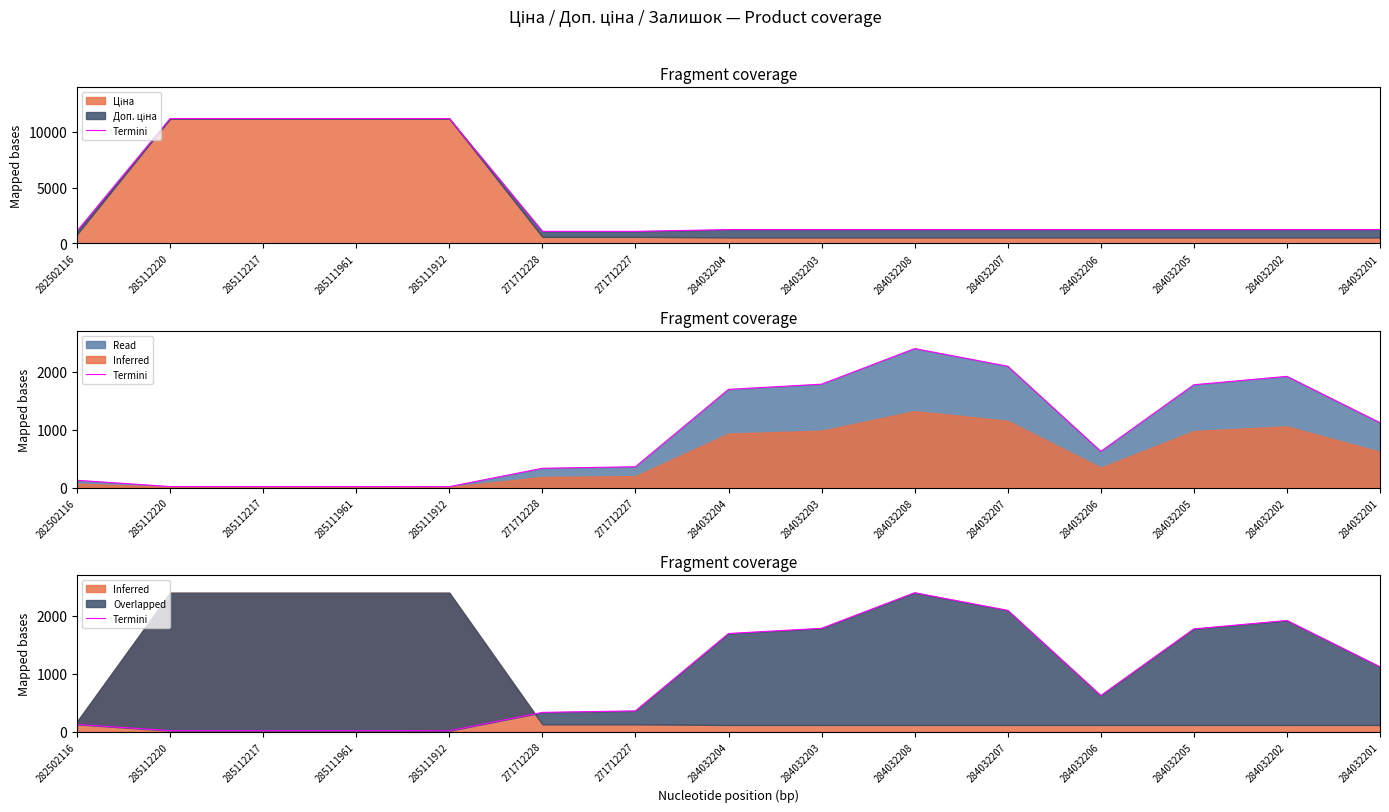

Which category has the lowest value across all series?

285111912